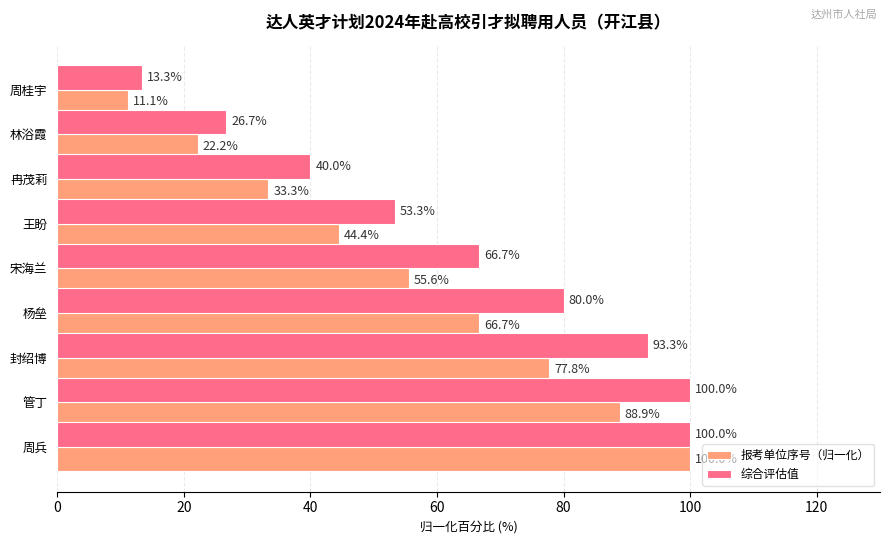

At how many categories does at least one series exceed 45?

6